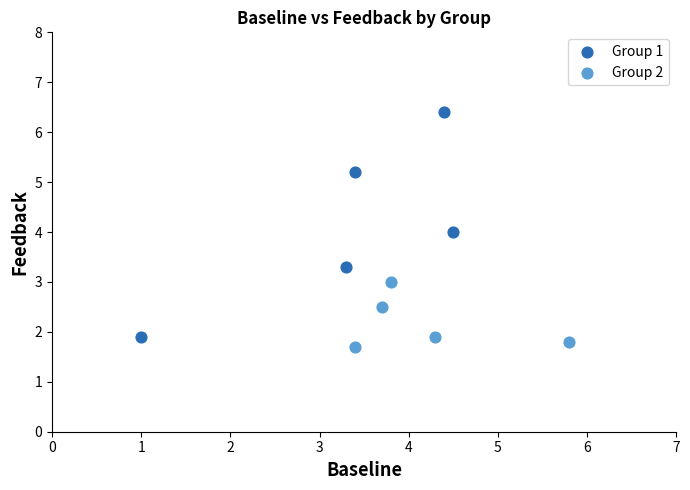

Which series has the widest spread of Y values?

Group 1